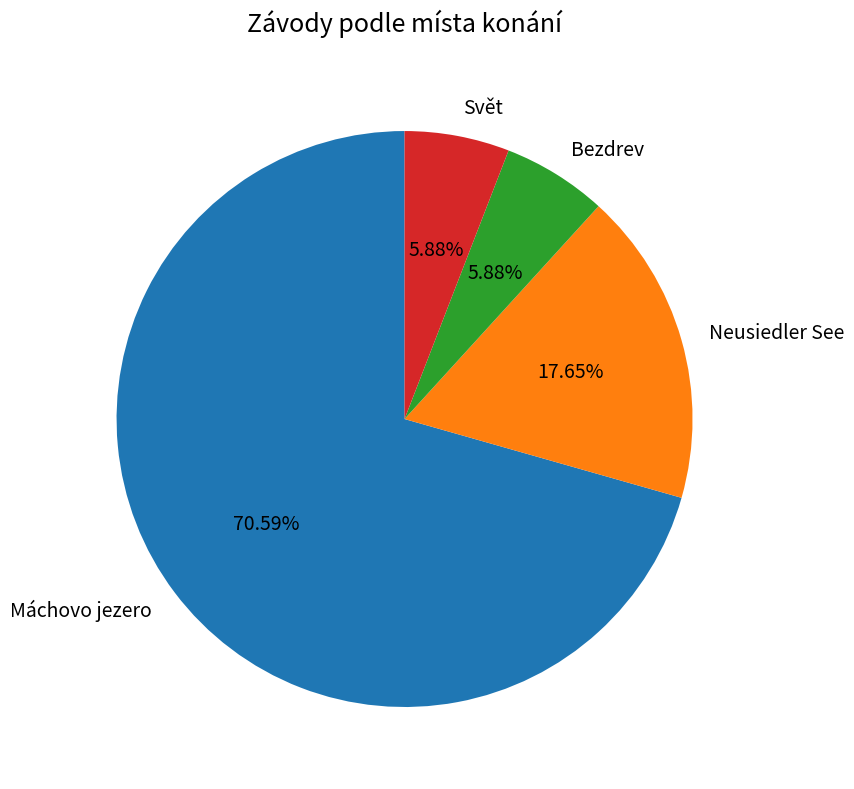

What is the ratio of the value at Bezdrev to the value at Svět?

1.0